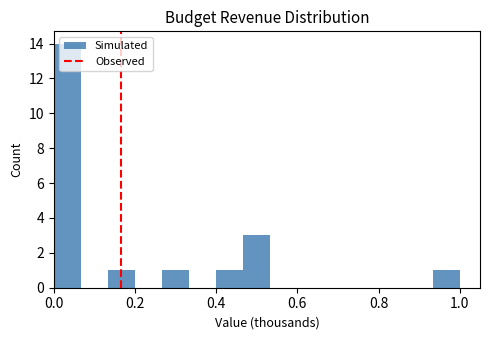

Around what value on the x-axis is the tallest bar? Give the approximate position of its centre, as read against the axis.

0.04